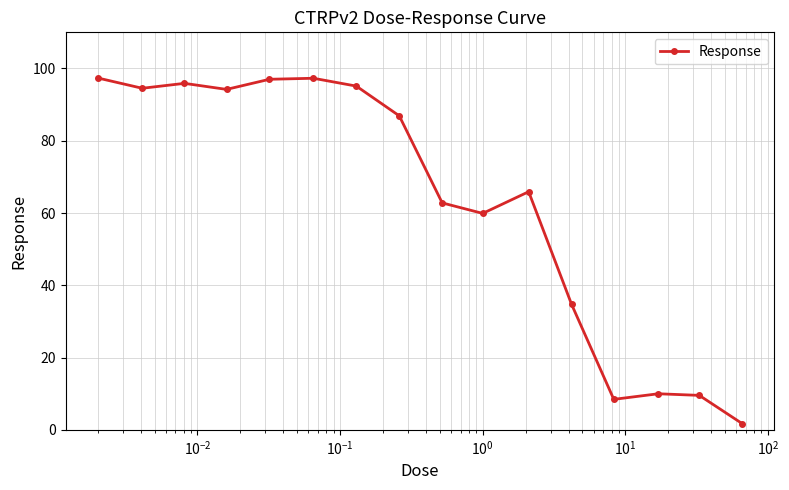

True or false: the data has more than 0 interior local peaks.

True